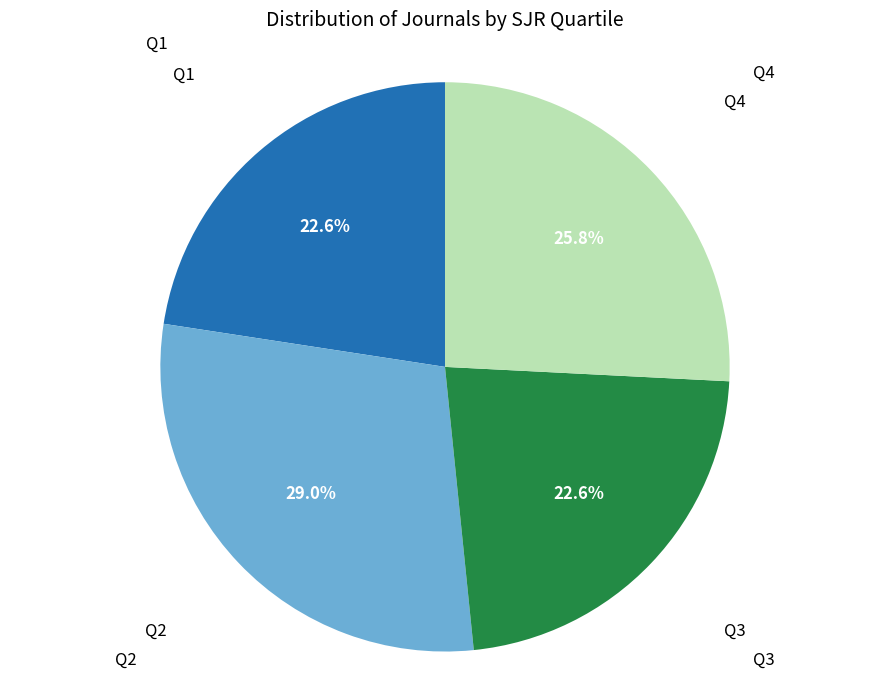

Is there a majority slice in this chart?

No